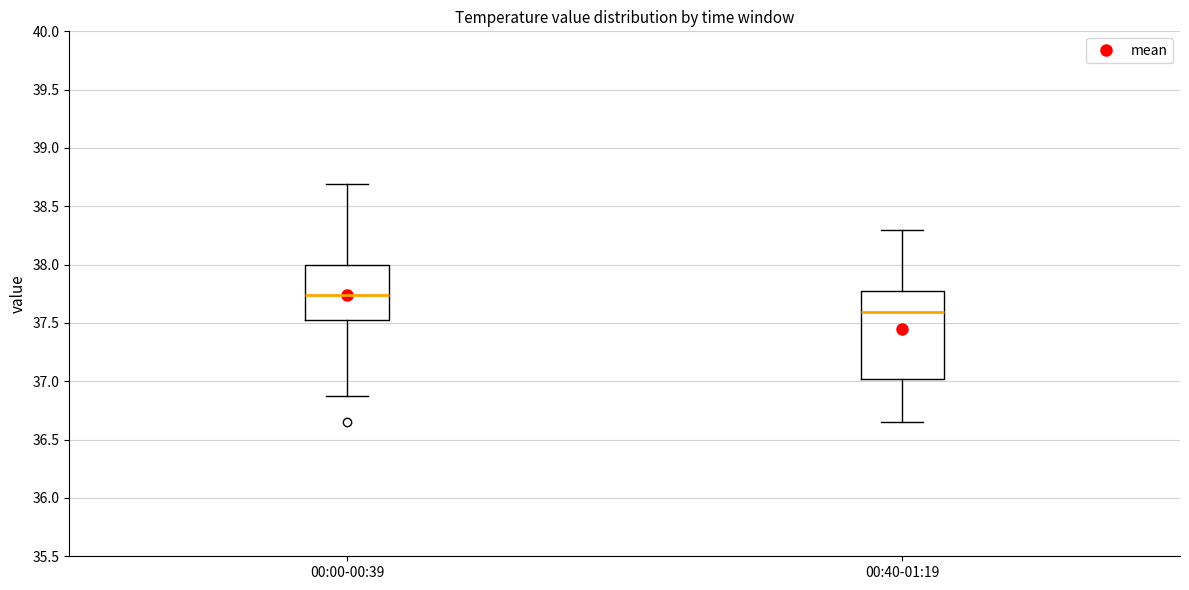

Reading left to right, transcribe this box plot: for each box, give where its median line is, the range the box spans, and where its two whiskers end, as read against the y-axis. The values are not printed on the chart, so give them approximately, as read against the axis.

00:00-00:39: median 37.75, box 37.55 to 38.00, whiskers 36.85 to 38.70
00:40-01:19: median 37.60, box 37.00 to 37.80, whiskers 36.65 to 38.30